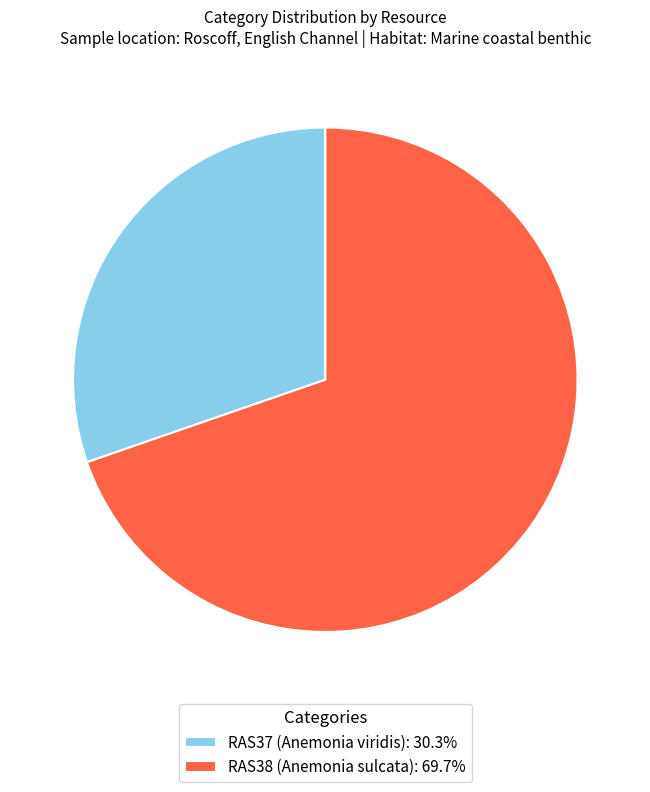

Which category has the biggest portion of the pie?

RAS38 (Anemonia sulcata)